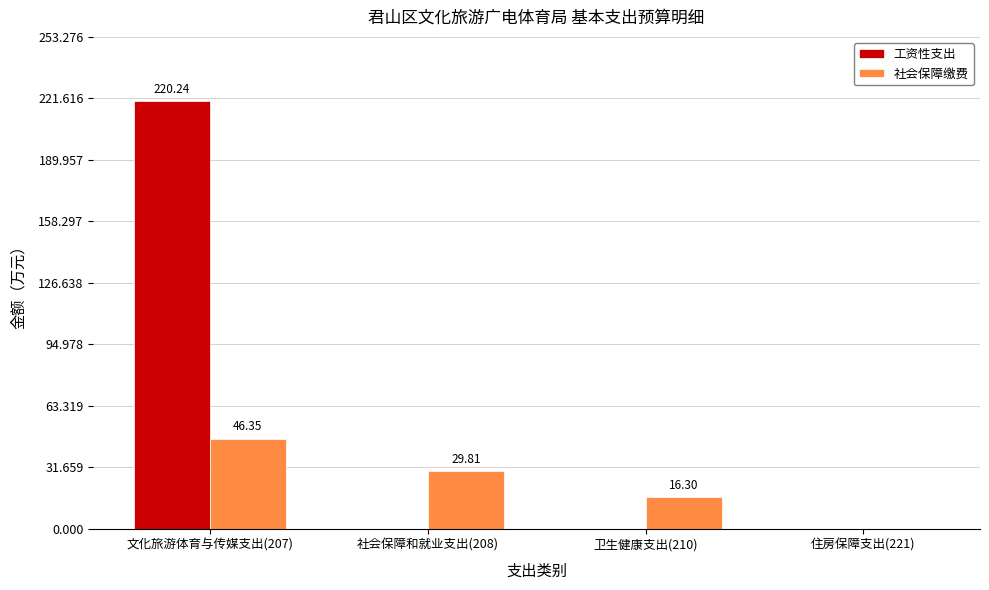

Reading left to right, transcribe all the data shown in this chart.

工资性支出: 220.2	0.0	0.0	0.0
社会保障缴费: 46.4	29.8	16.3	0.0